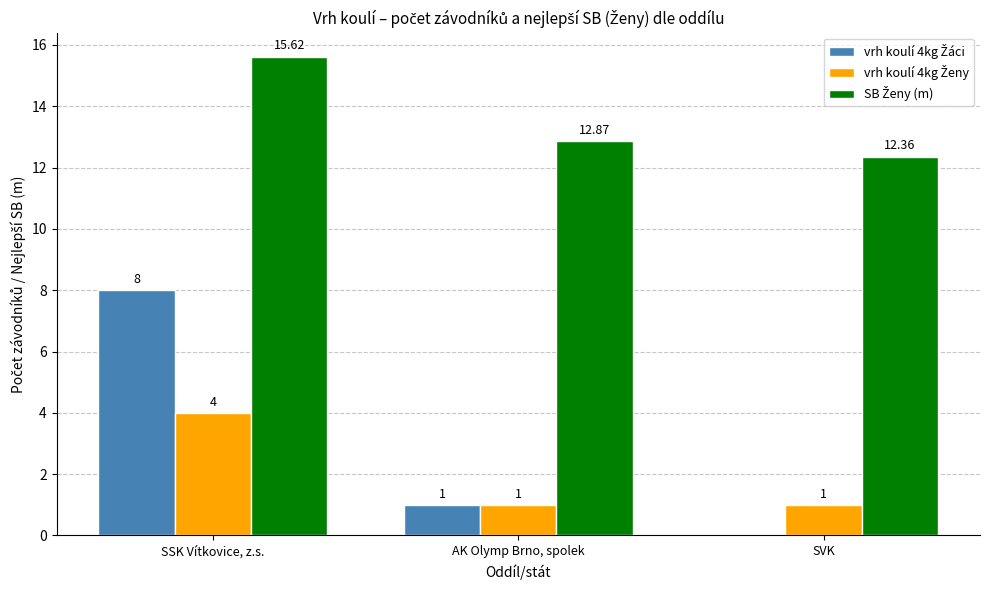

At which category is the sum across all series the highest?

SSK Vítkovice, z.s.